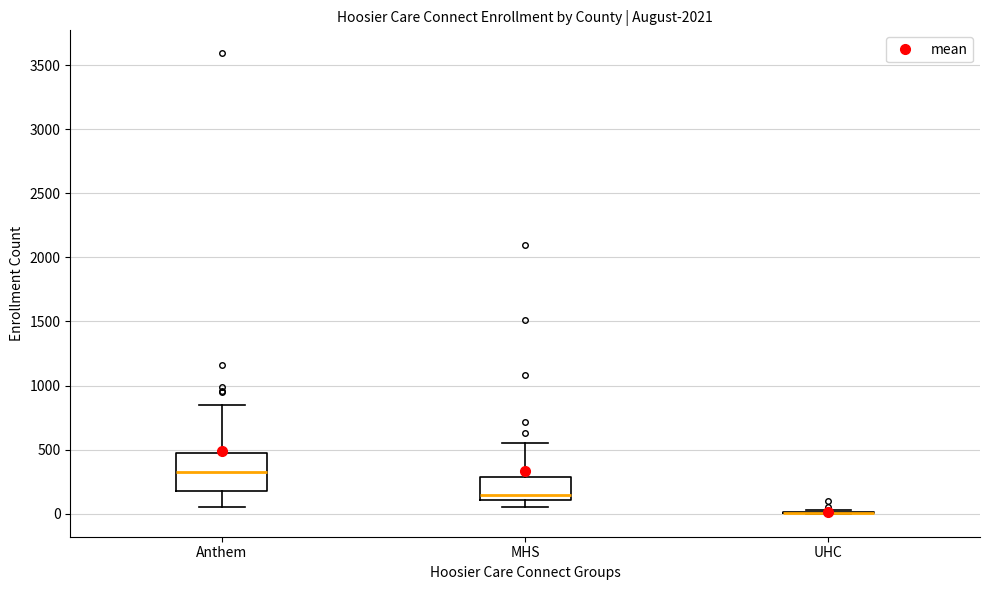

Which box is the tallest, from its lower edge to its upper edge?

Anthem